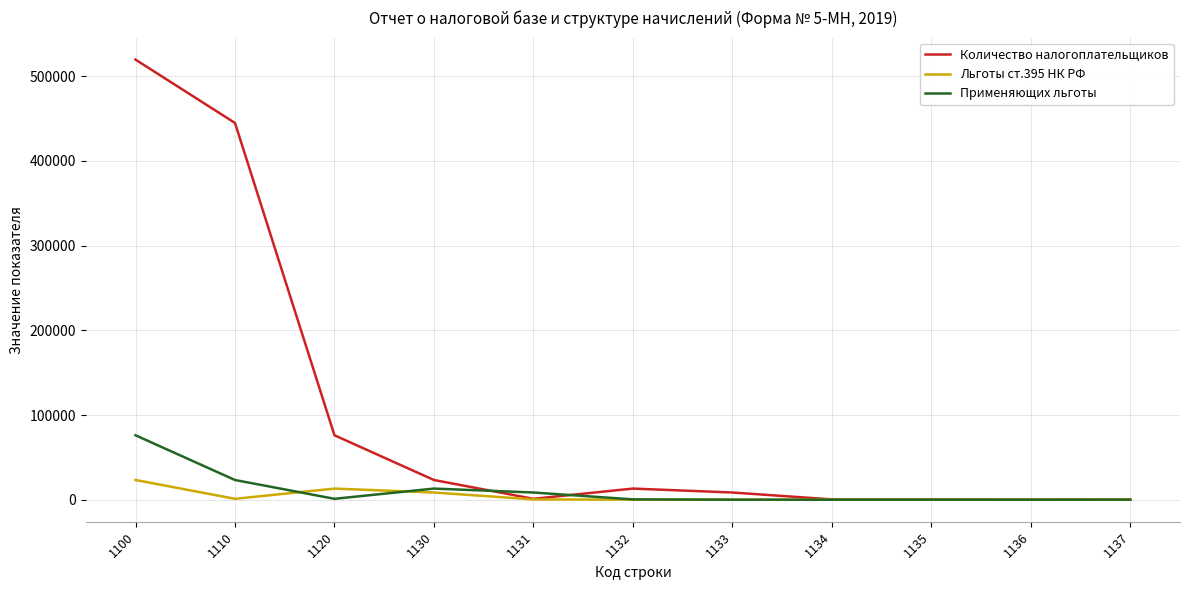

What is the difference between the second highest and minimum values in the Льготы ст.395 НК РФ series?

13158